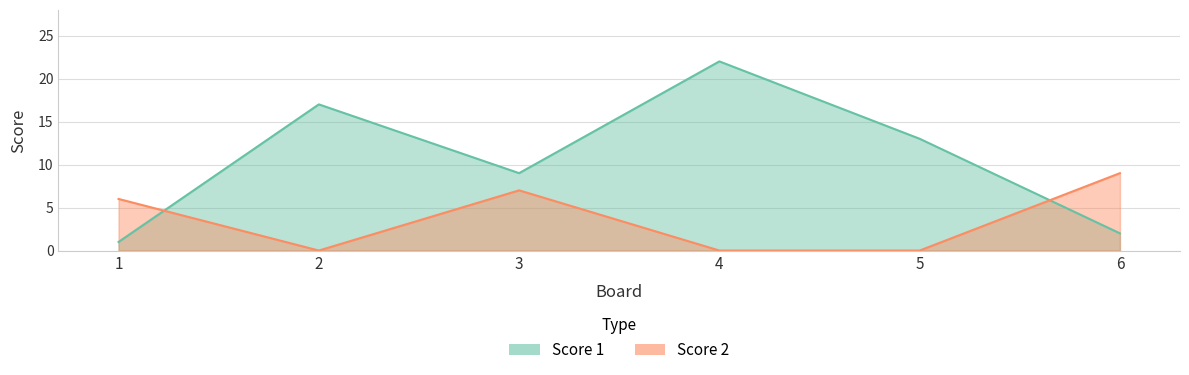

How many intersections are there between Score 1 and Score 2?

2